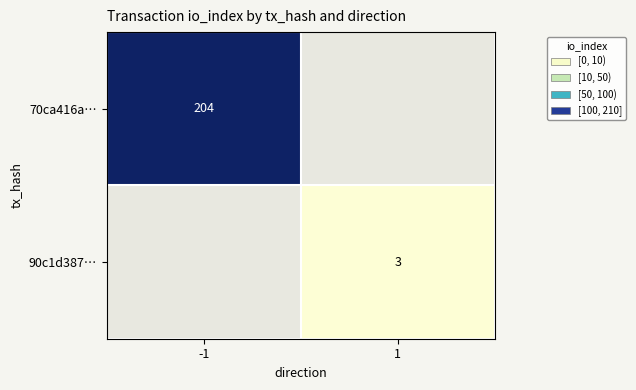

The value of 70ca416a… at -1 is 269. True or false?

False